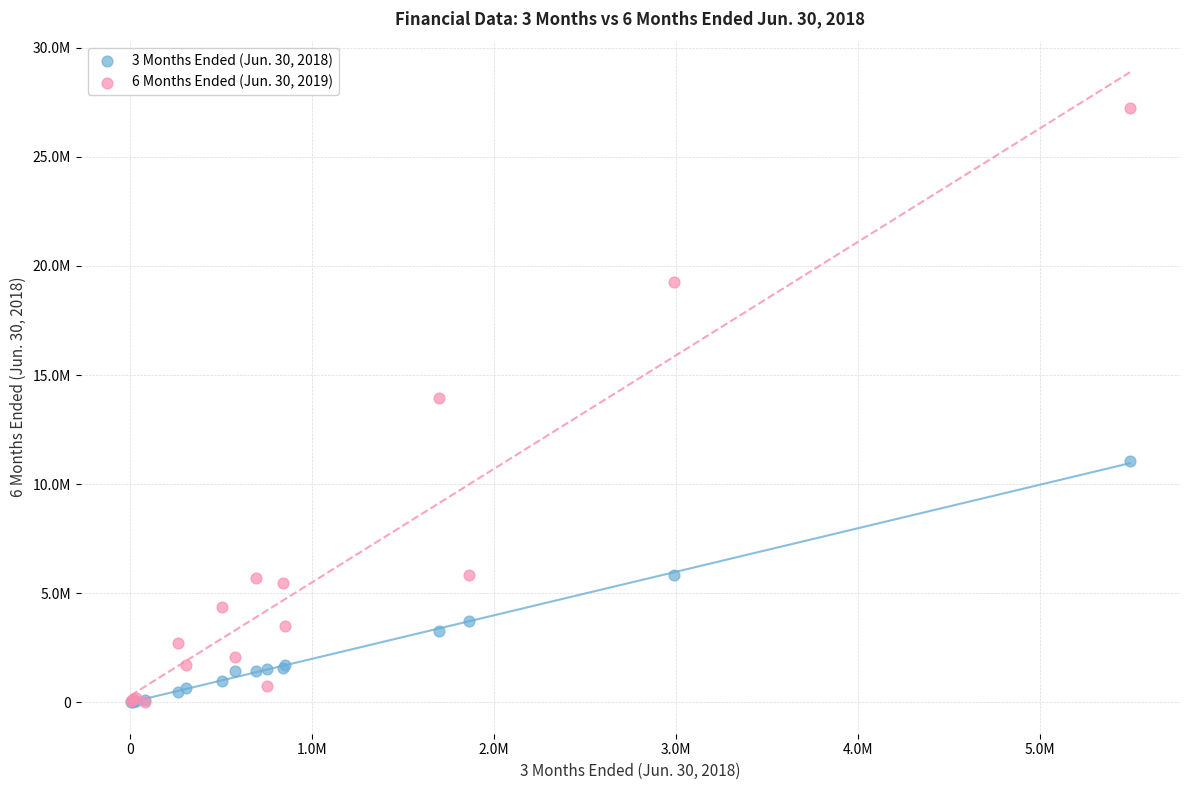

What are all the series names shown in the legend?

3 Months Ended (Jun. 30, 2018), 6 Months Ended (Jun. 30, 2019)